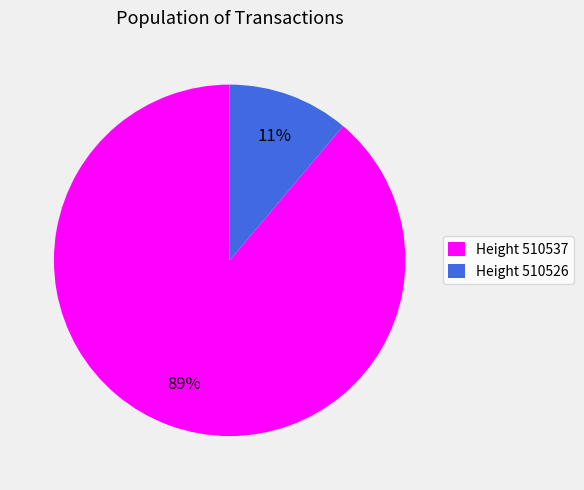

How many segments does this pie chart have?

2